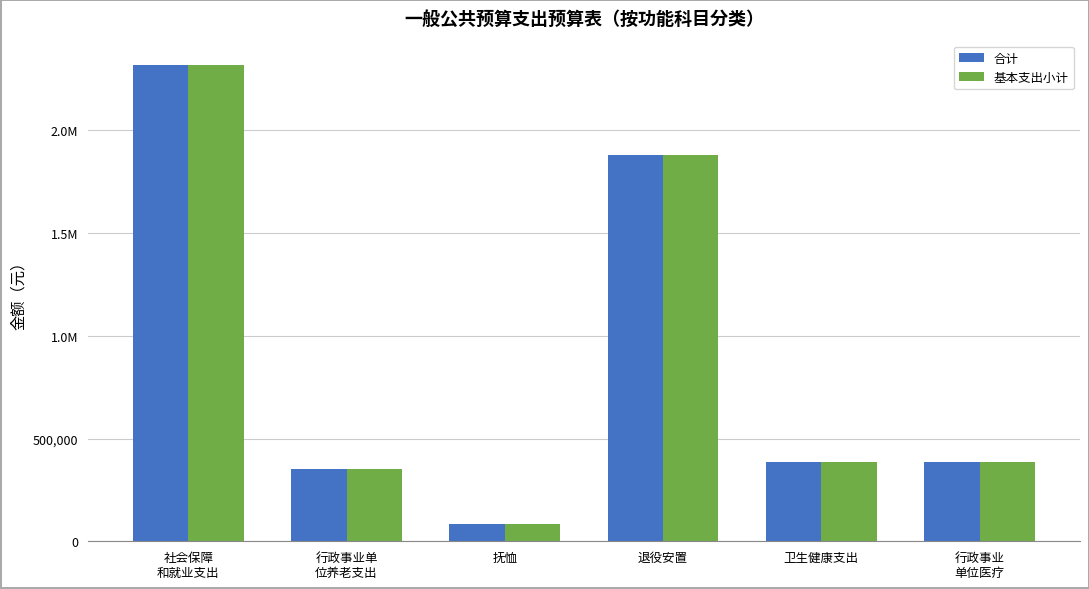

Reading left to right, list all the values displayed in this chart.

合计: 2320367.4	352429.4	86400.0	1881537.9	385534.6	385534.6
基本支出小计: 2320367.4	352429.4	86400.0	1881537.9	385534.6	385534.6